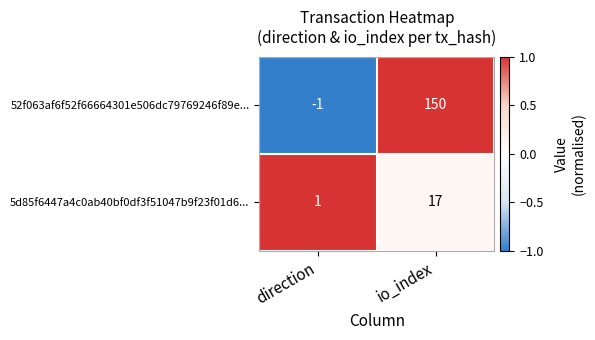

Count the number of categories in the chart.

2